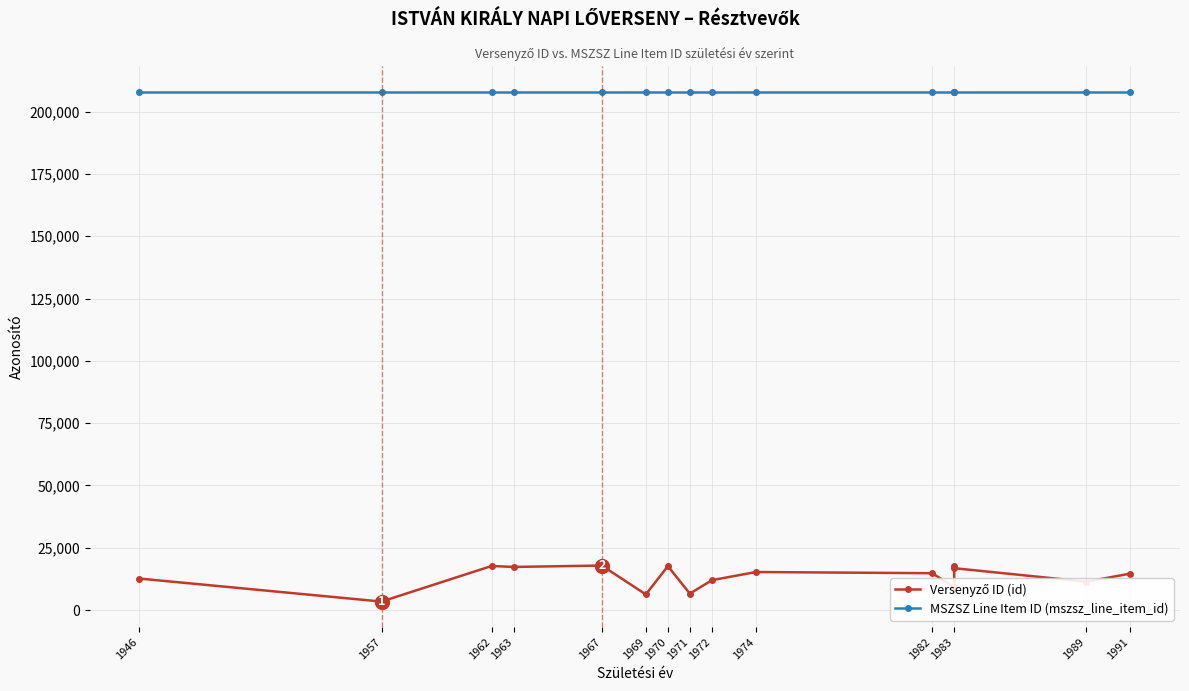

Rank the series at 1982 from highest to lowest value.

MSZSZ Line Item ID (mszsz_line_item_id), Versenyző ID (id)